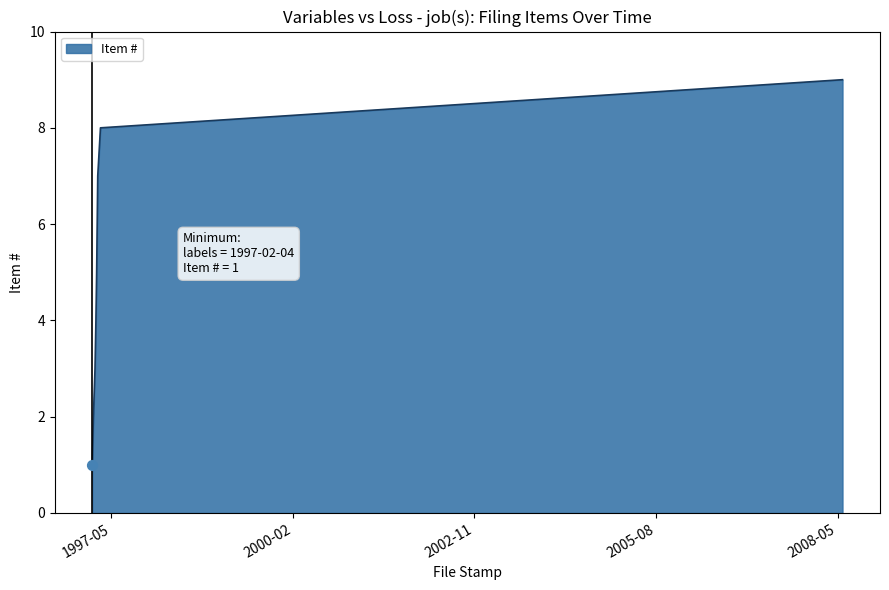

What is the greatest value displayed?

9